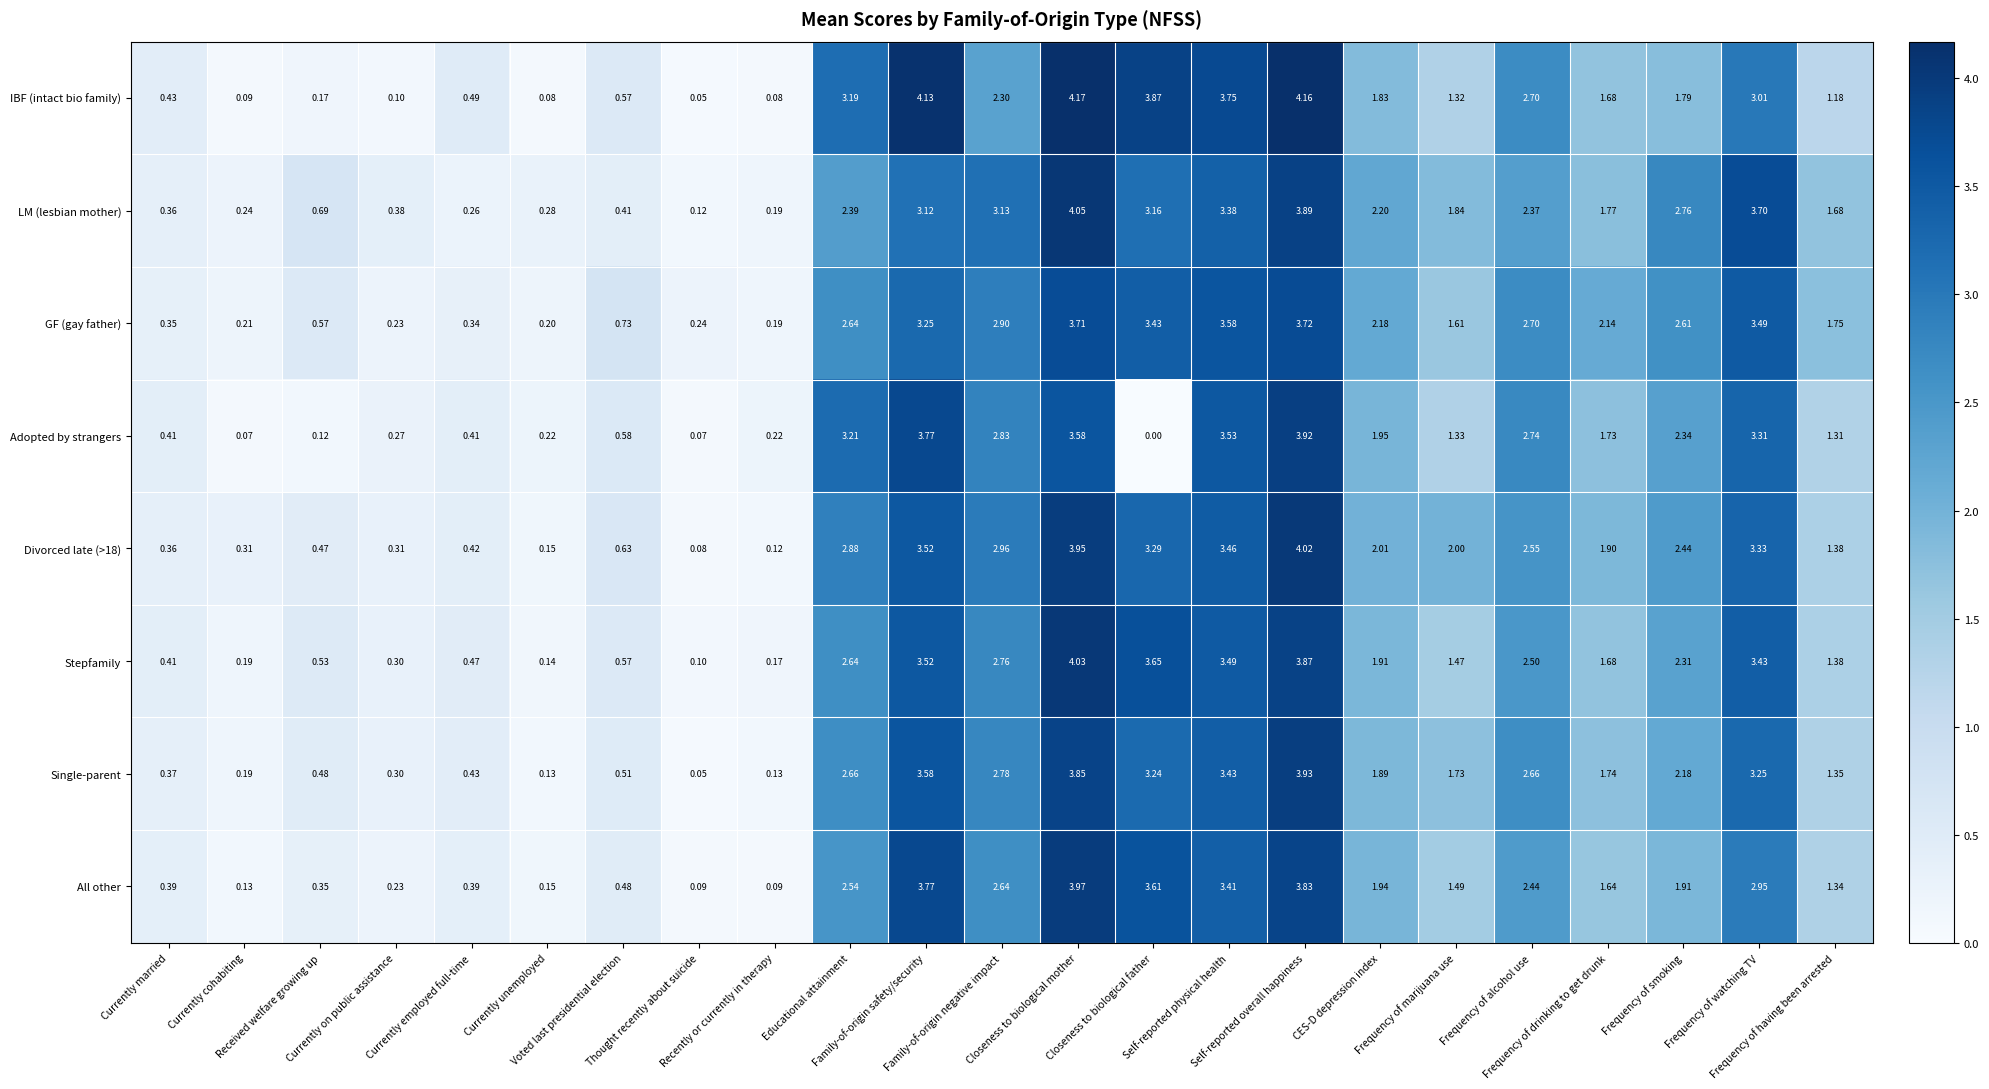

Which series has the largest total across all categories?

GF (gay father)